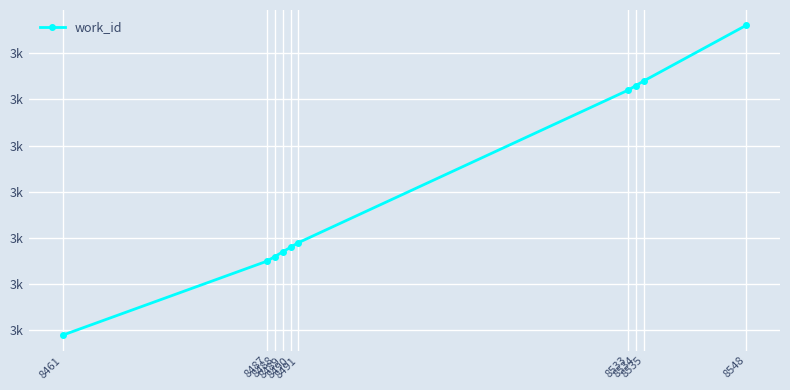

What is the value of the 9th point from the left?

3274